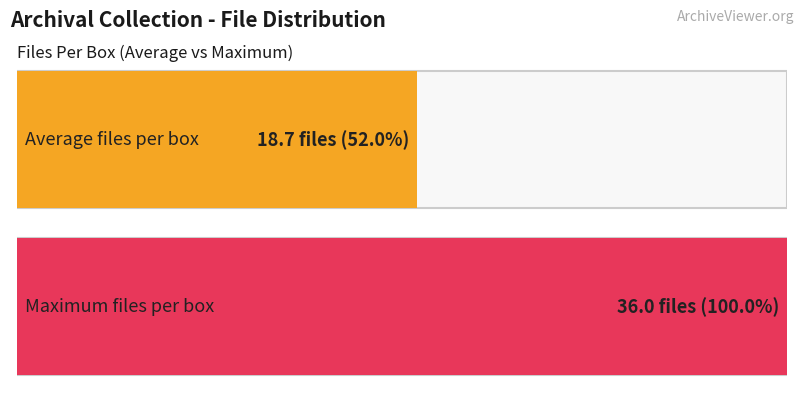

The value at Box 2 is 15. True or false?

False